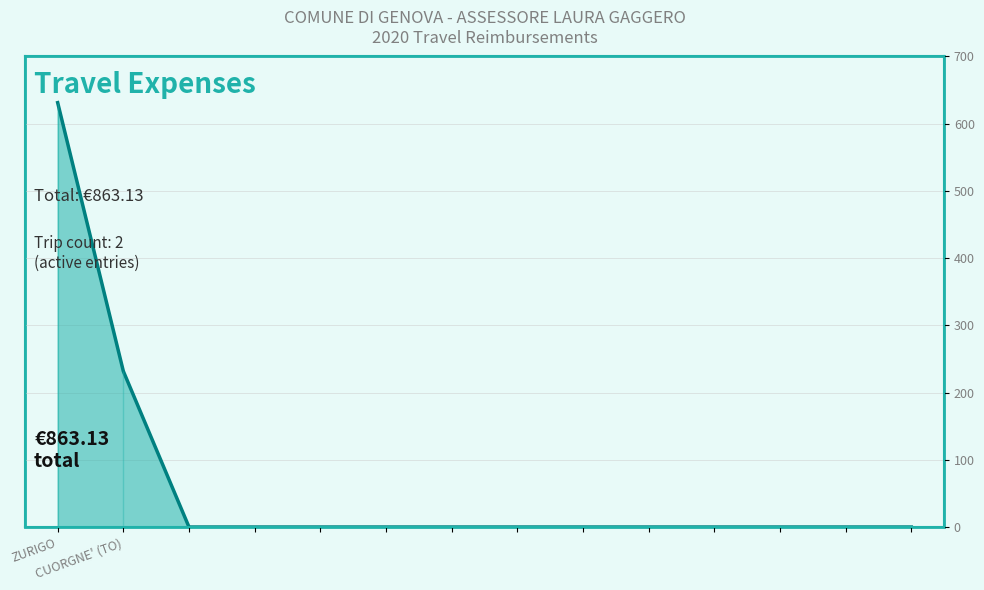

The value at CUORGNE' (TO) is 62.1. True or false?

False